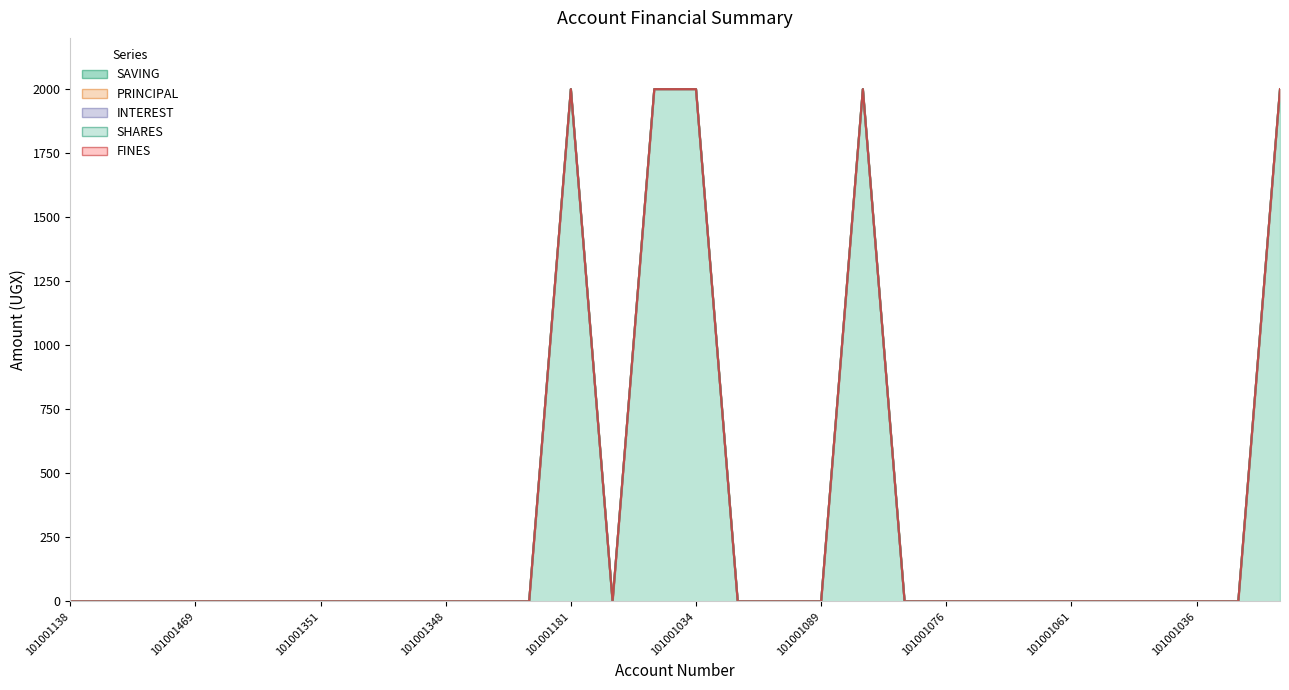

What are all the series names shown in the legend?

SAVING, PRINCIPAL, INTEREST, SHARES, FINES